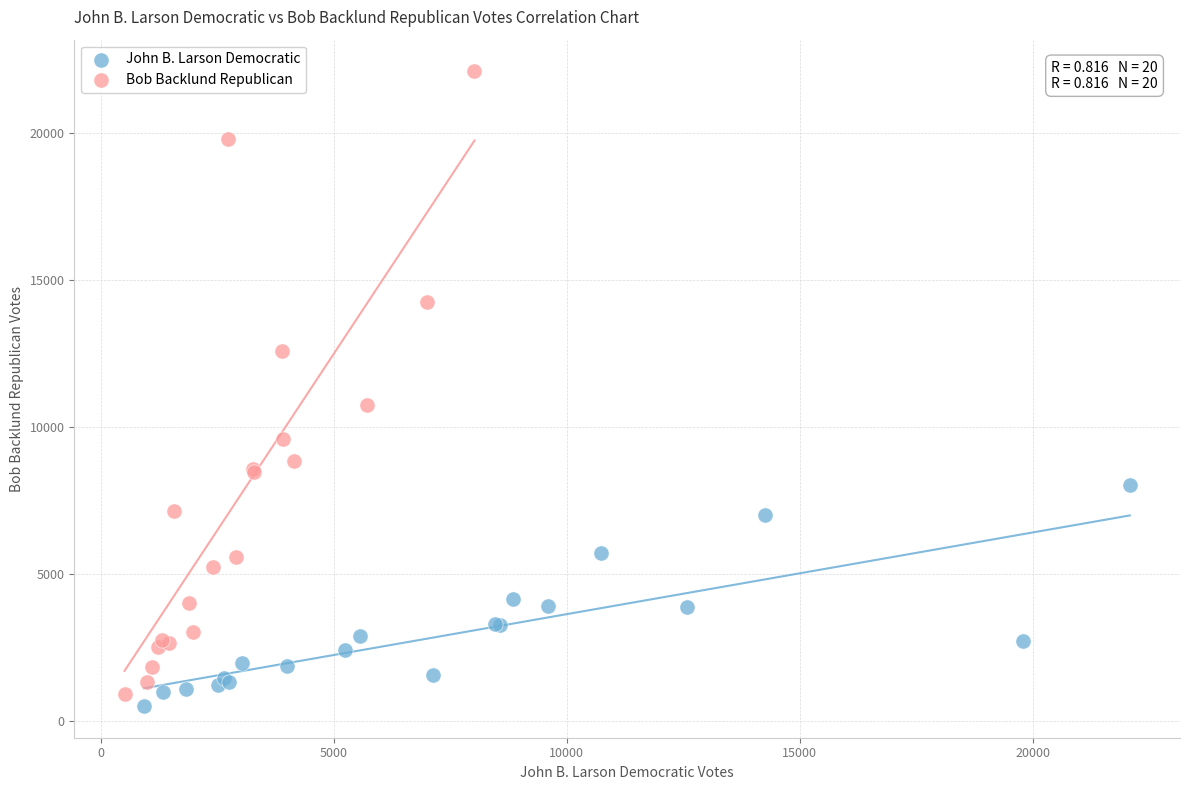

Which series contains the highest Y value?

Bob Backlund Republican